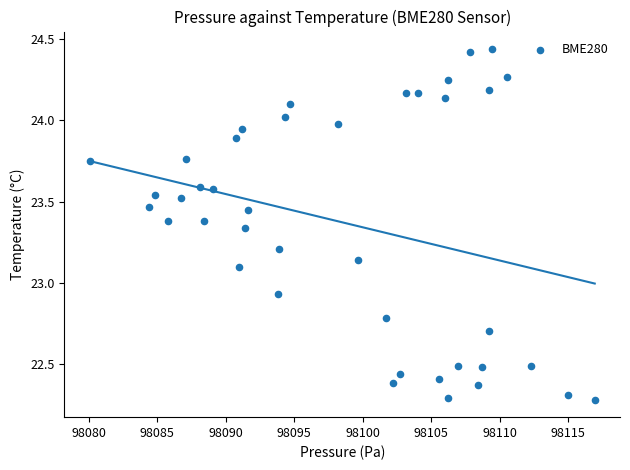

What is the range of X values (max minus min)?

36.9